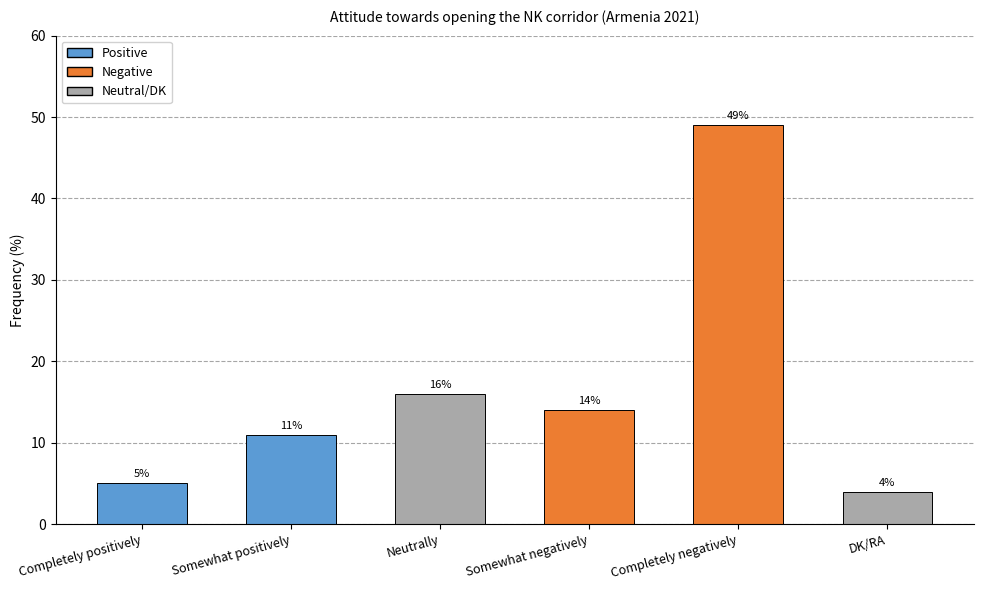

How many bars are there in total?

6